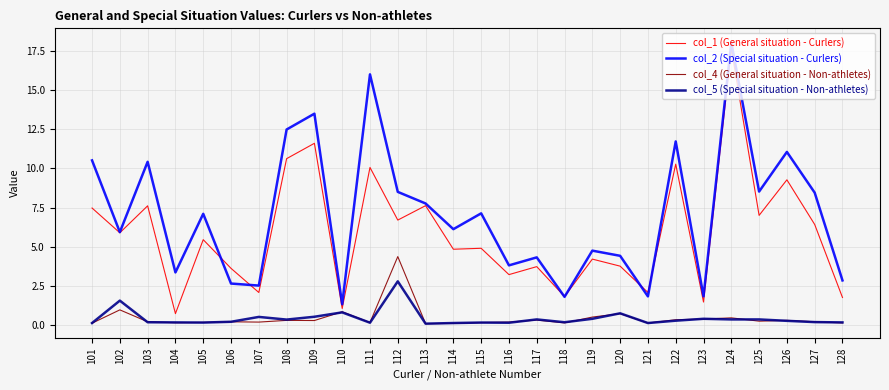

What is the difference between the highest and lowest values at 127?

8.3